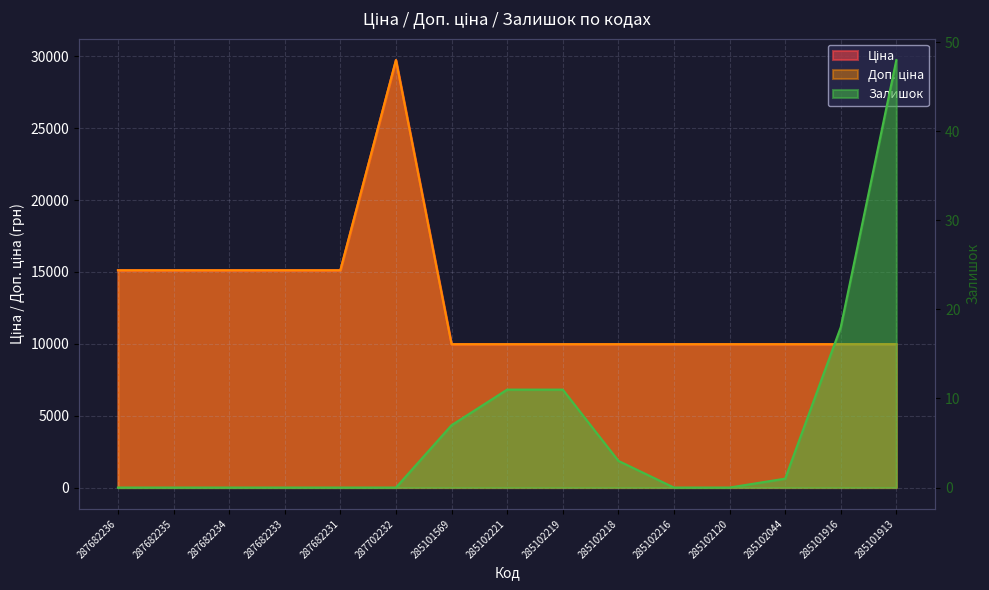

What is the difference between the maximum and second lowest values in the Доп. ціна series?

19772.3